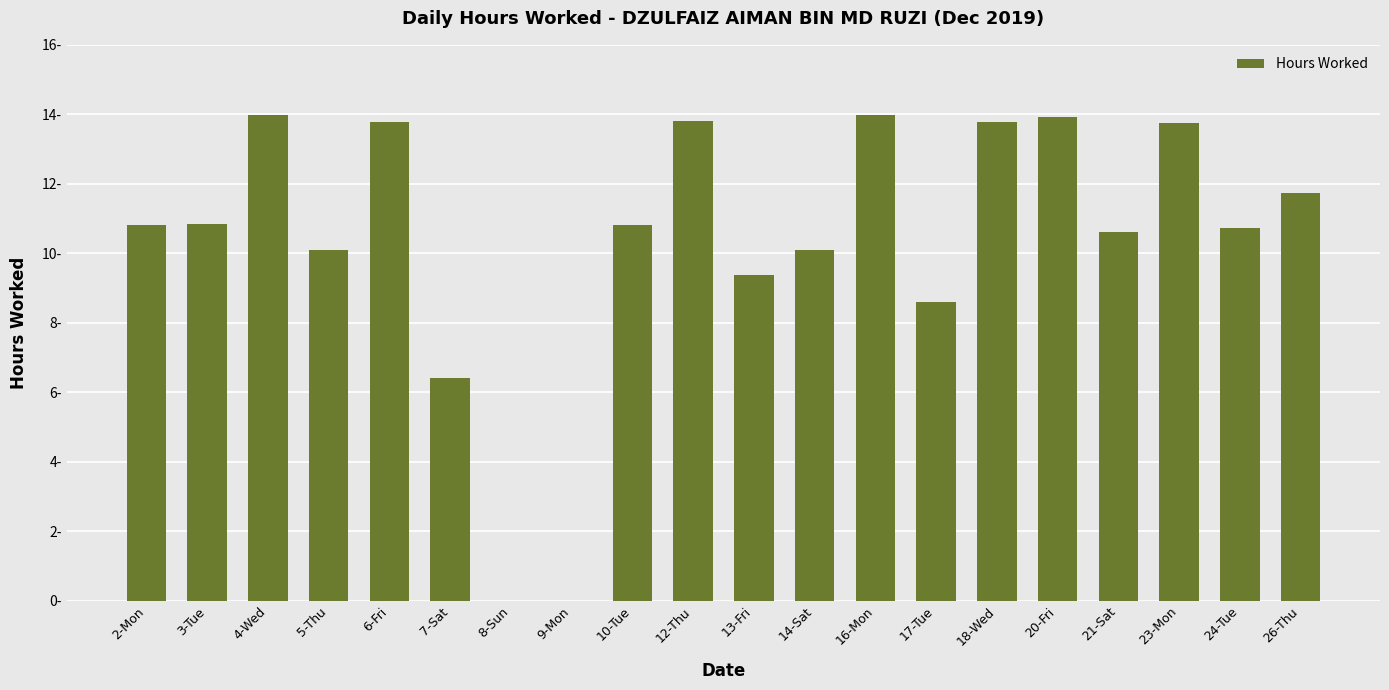

What is the average value?

10.4